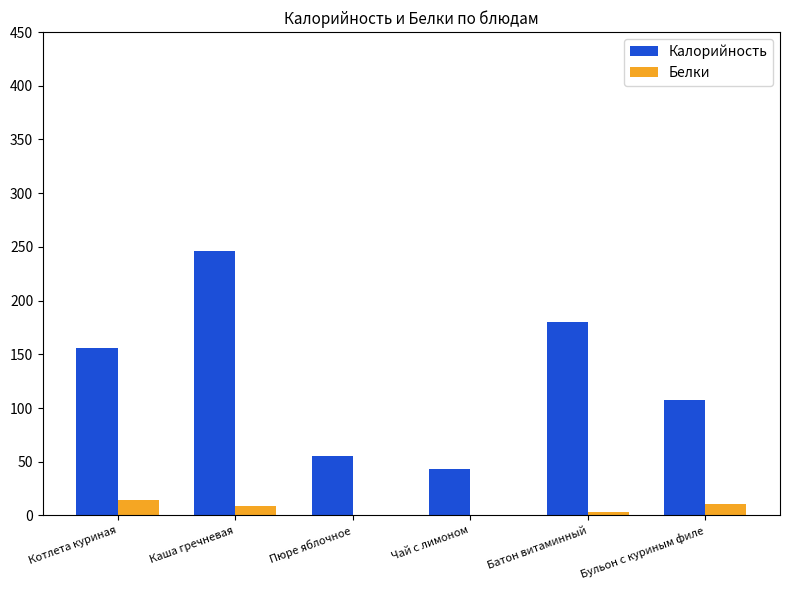

Which series changed the most between Котлета куриная and Каша гречневая?

Калорийность